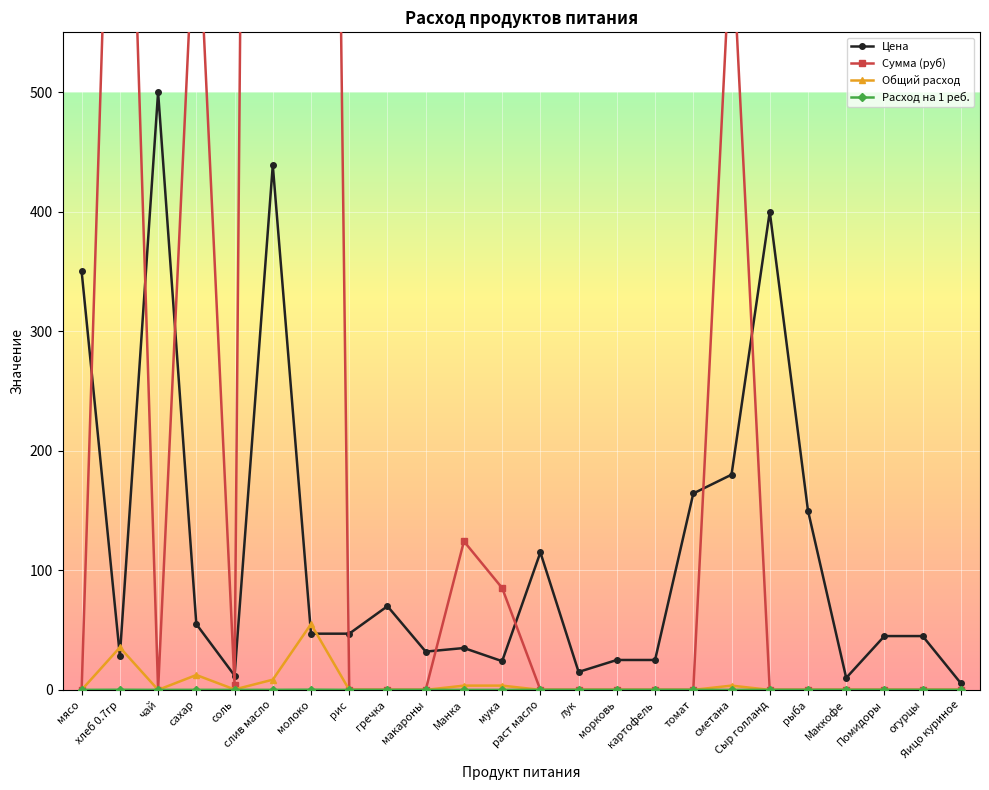

At how many categories does at least one series exceed 441?

6